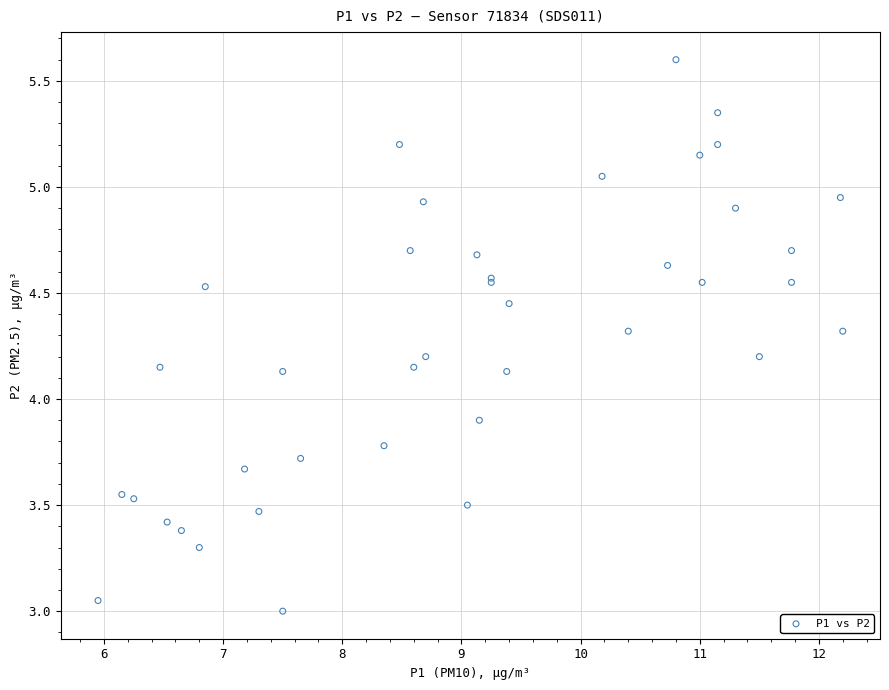

What Y value in the scatter plot is closest to 4?

3.9